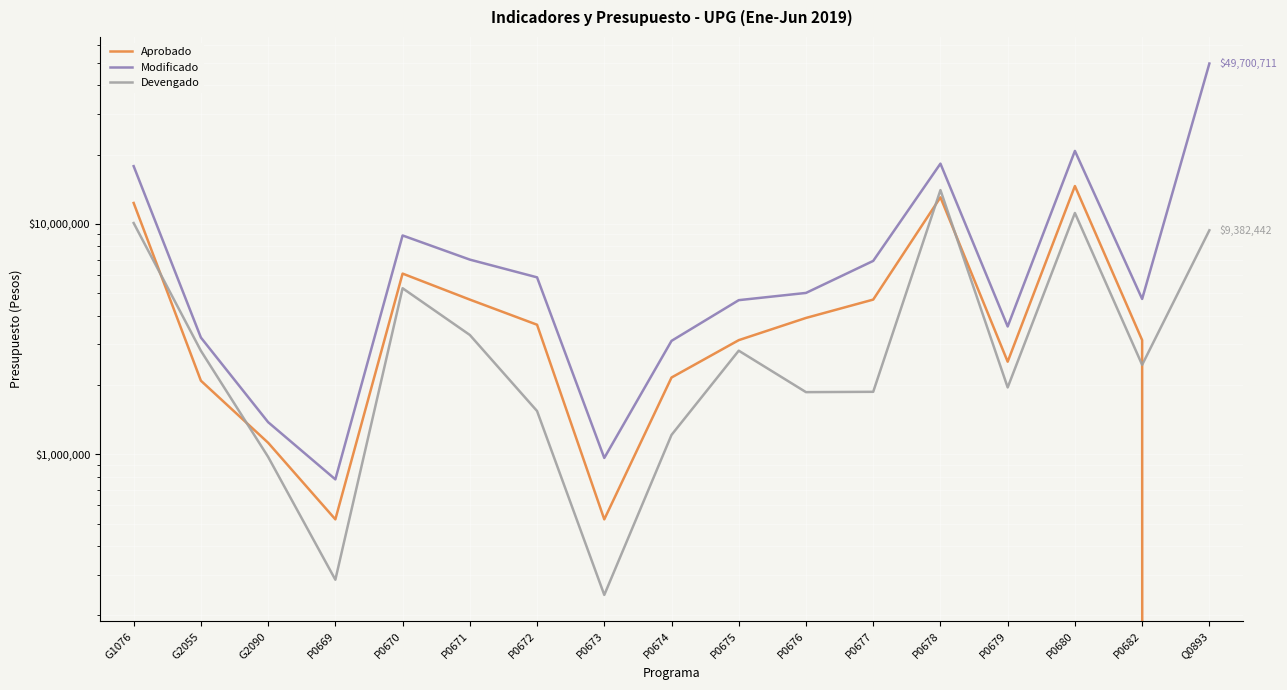

How many interior local peaks does the Devengado series have?

4